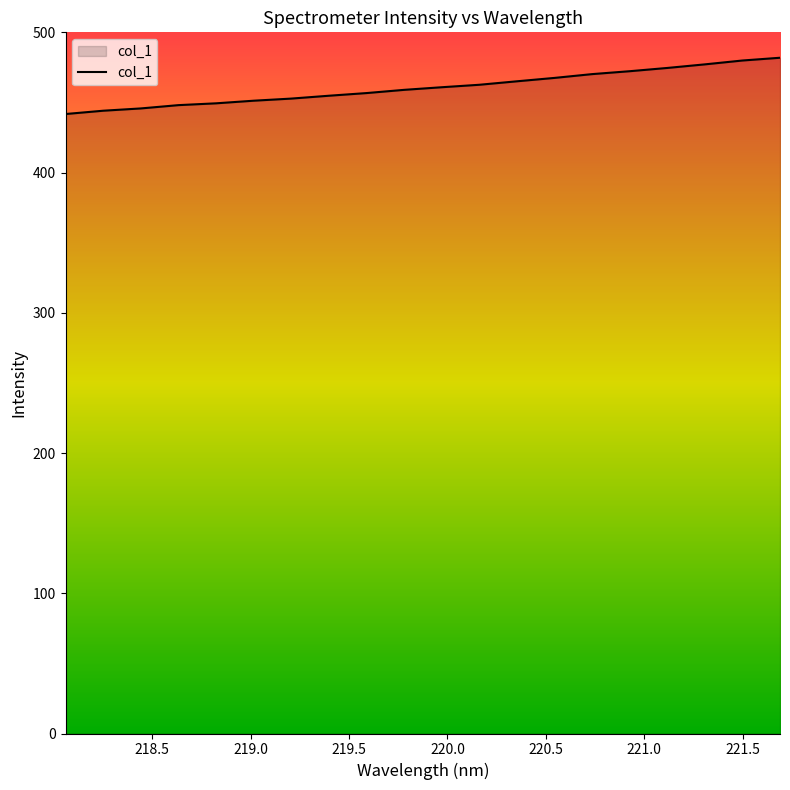

What is the difference between the maximum and minimum values?

40.1